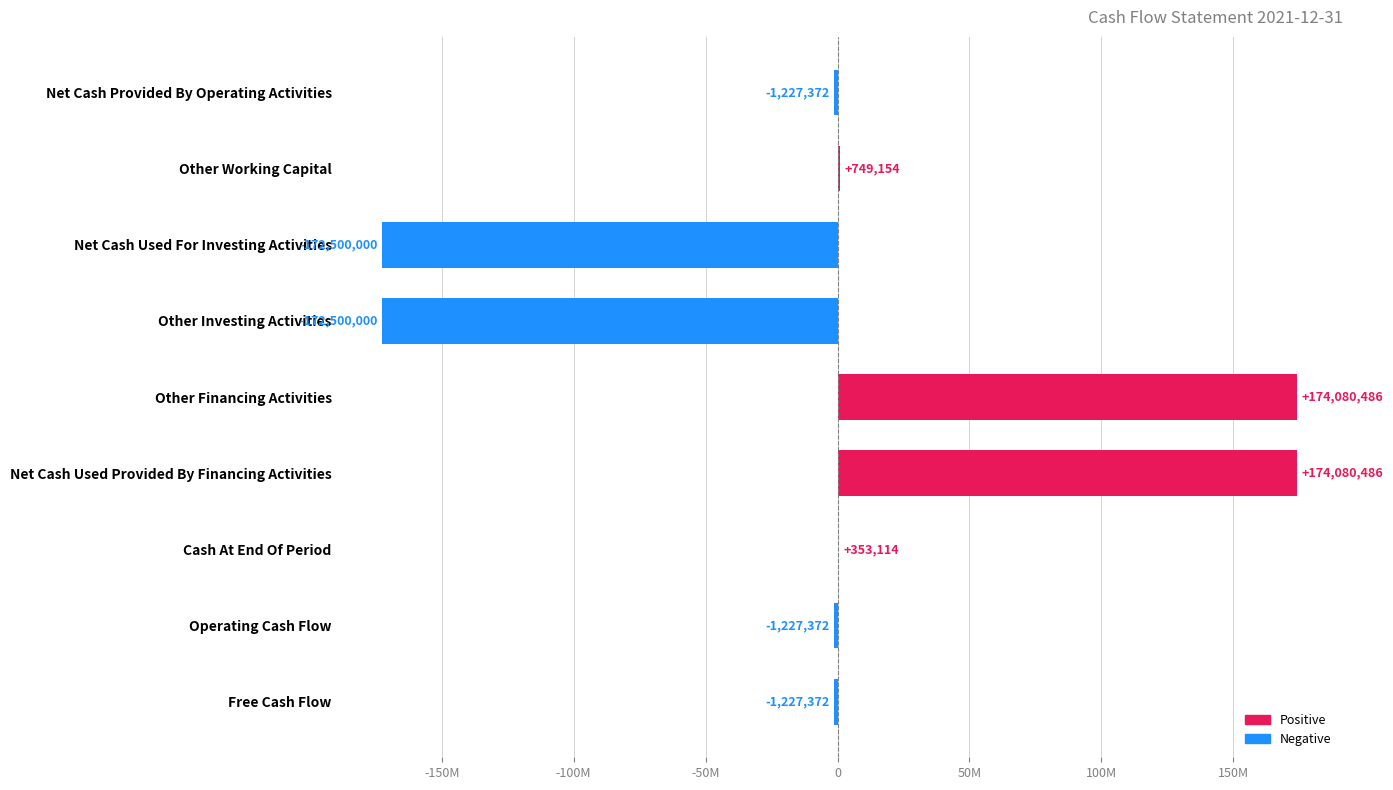

Between Net Cash Used For Investing Activities and Other Investing Activities, which is larger?

Net Cash Used For Investing Activities